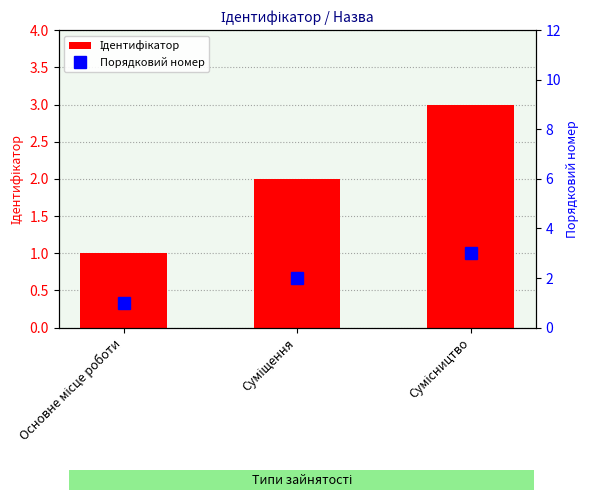

Which has a higher value, Суміщення or Основне місце роботи?

Суміщення